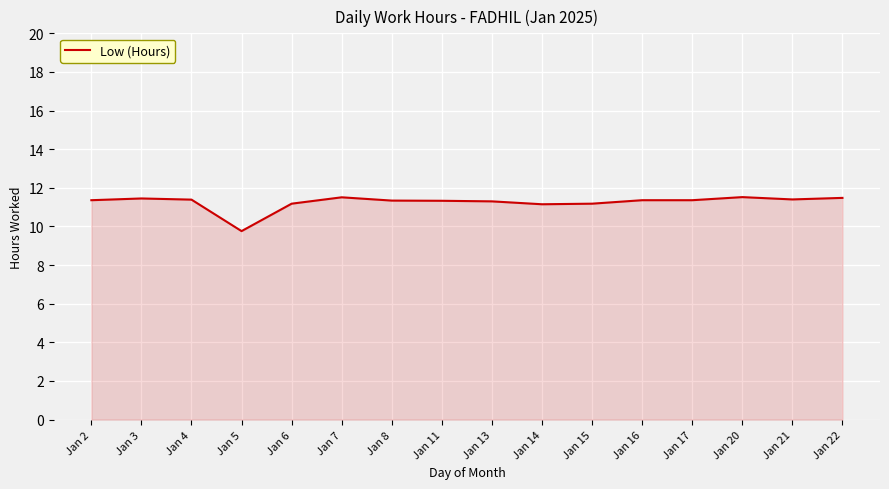

Which category has the lowest value across all series?

Jan 5